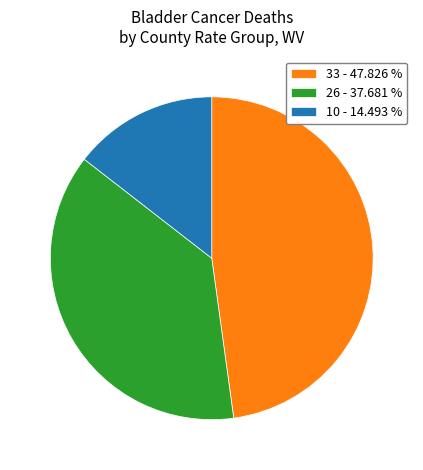

Which category has the smallest portion of the pie?

10 - 14.493 %